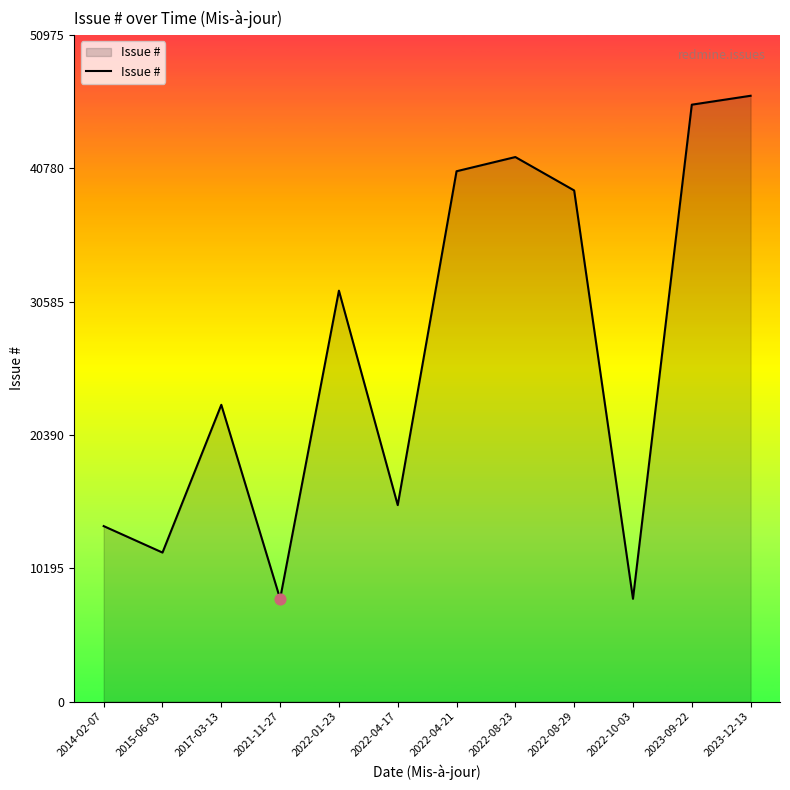

What is the change in value from 2021-11-27 to 2022-08-23?

+33794